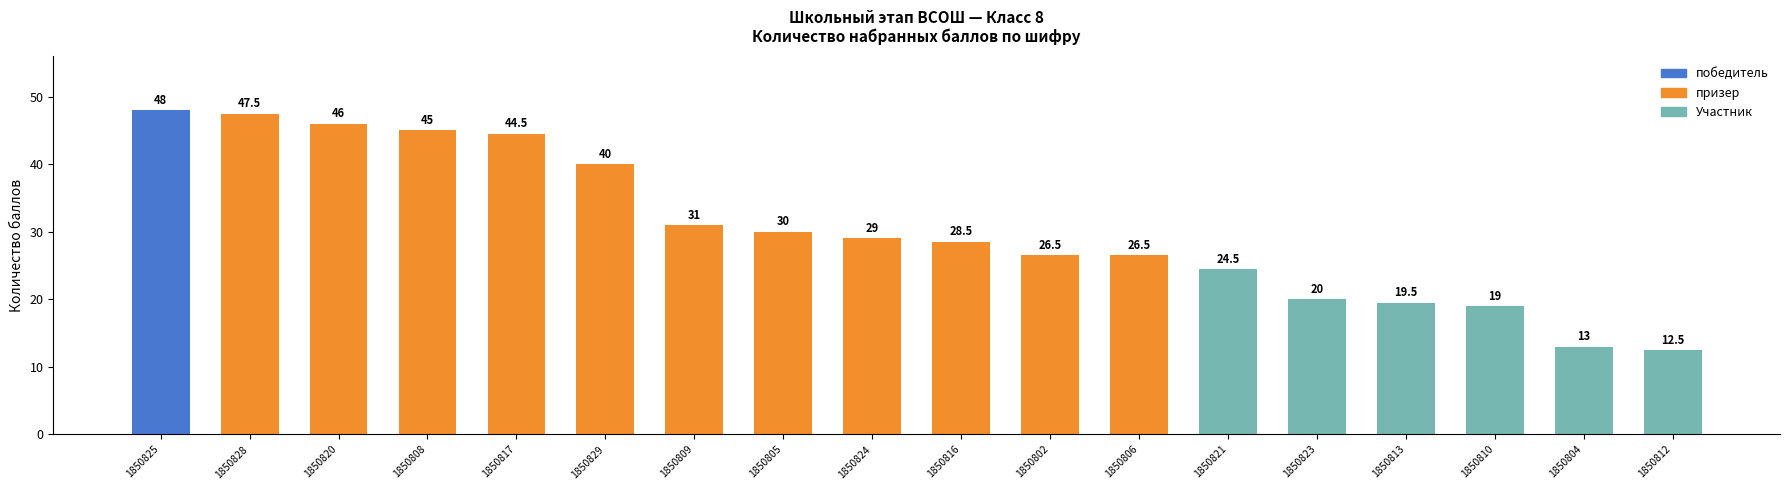

At which label is the value closest to 30?

1850805